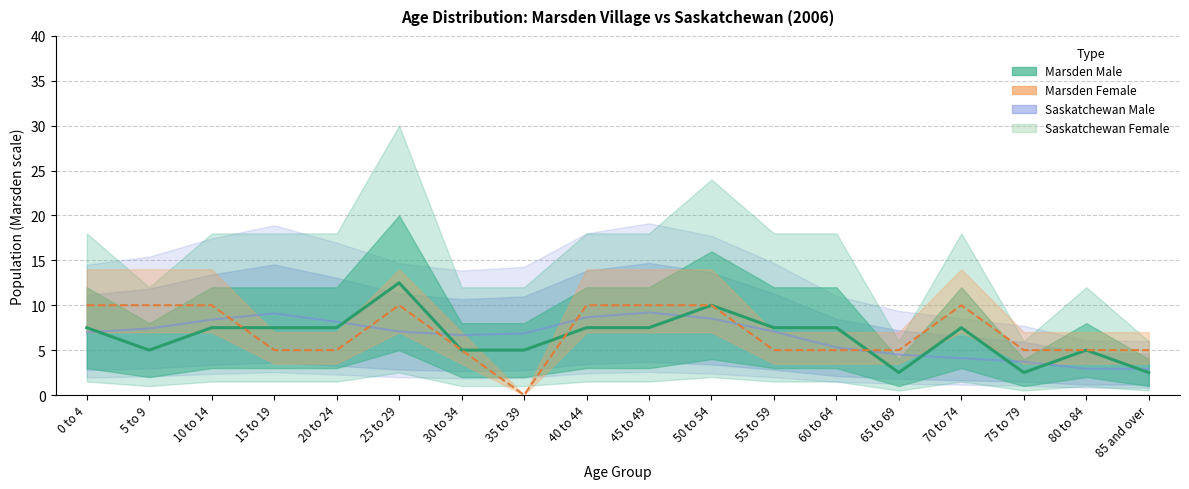

At how many categories does at least one series exceed 1?

18